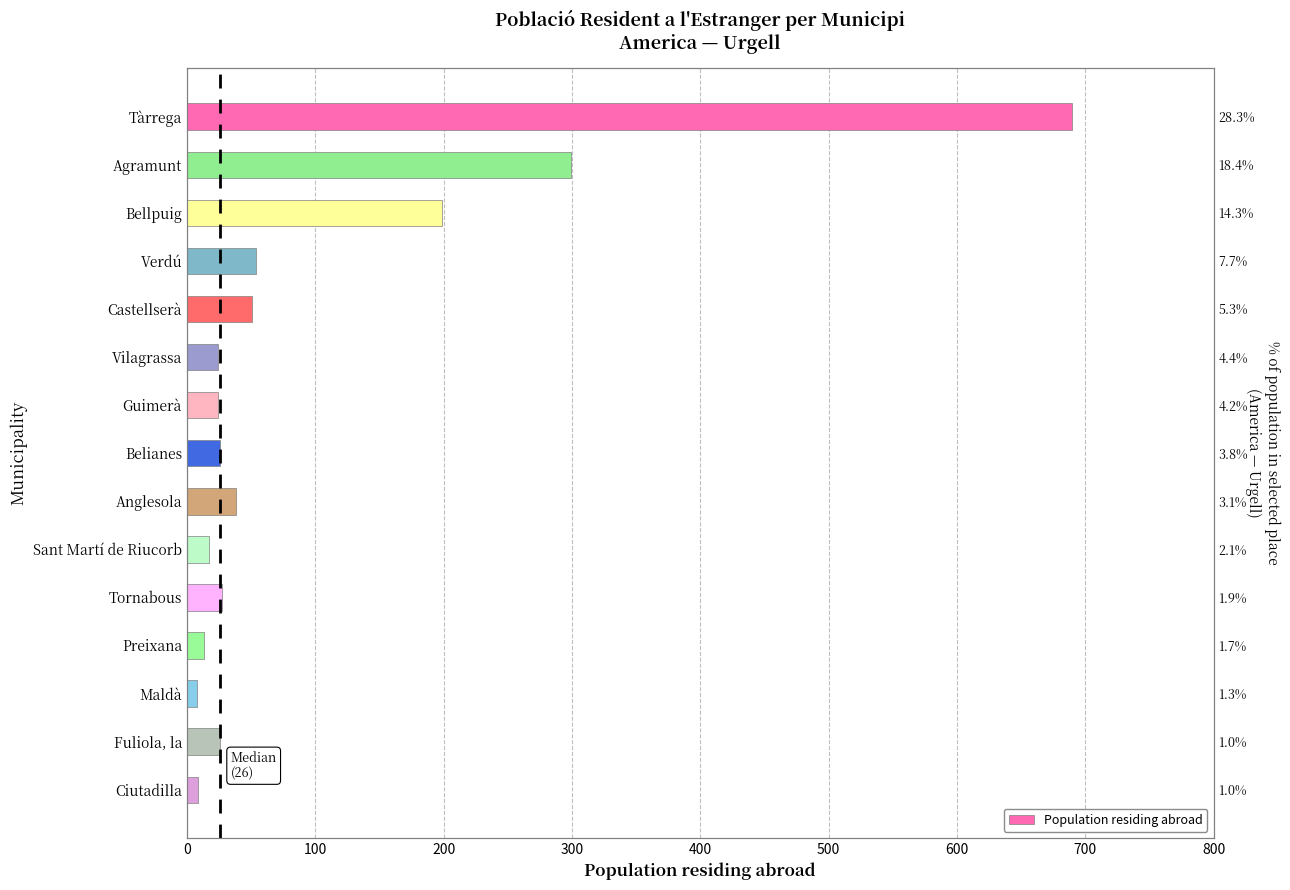

How many categories are shown in the chart?

15